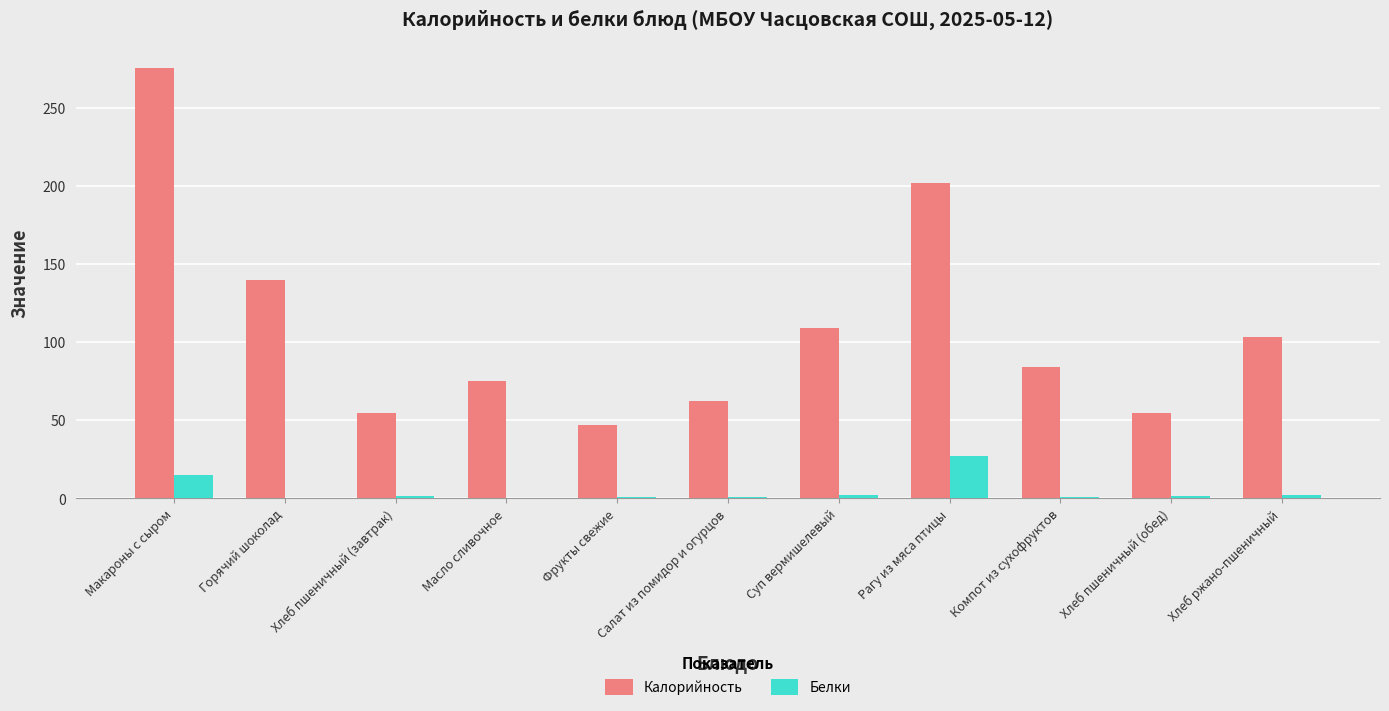

What is the highest value of the Белки series?

27.0